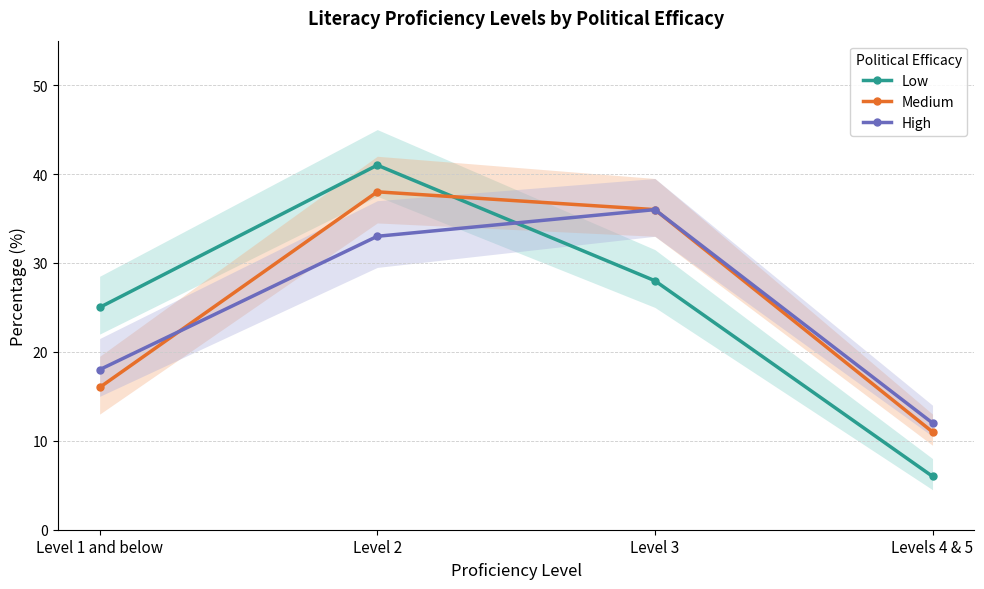

Reading right to left, extract all data points from this chart.

Low: 6	28	41	25
Medium: 11	36	38	16
High: 12	36	33	18